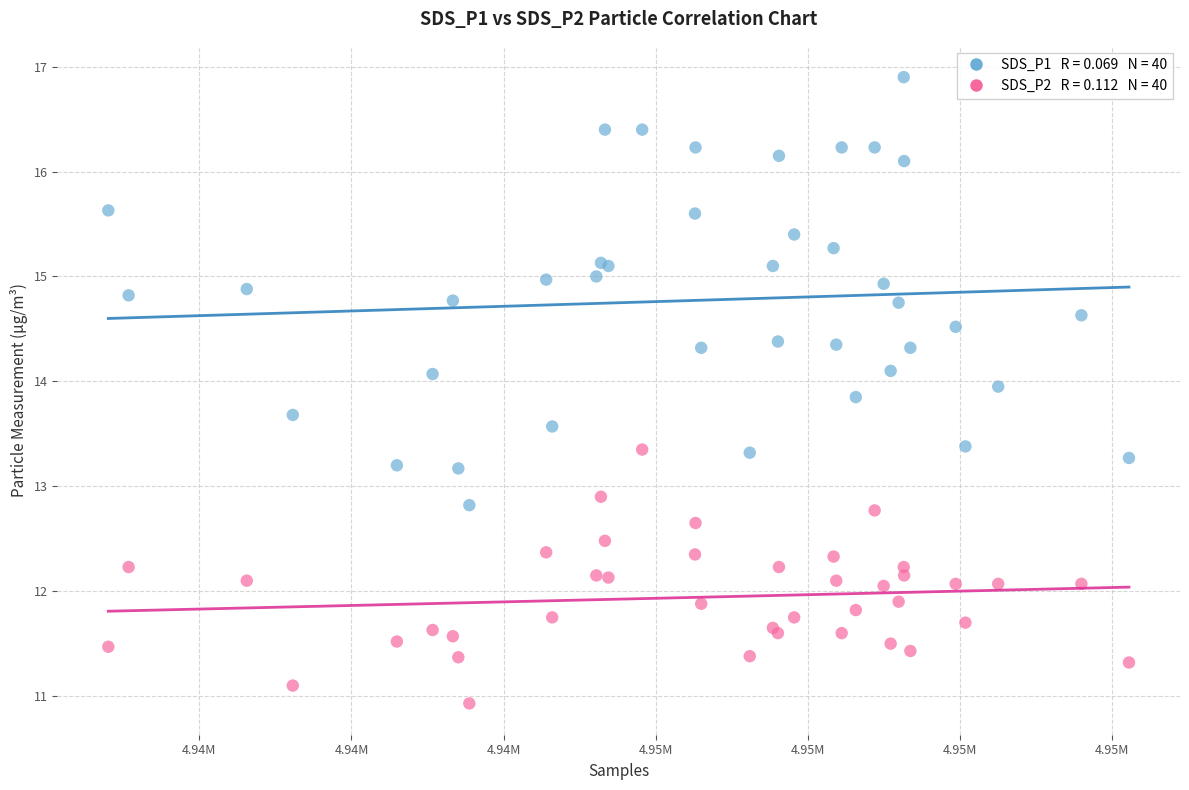

Across all series, what Y value is closest to 13?

12.9